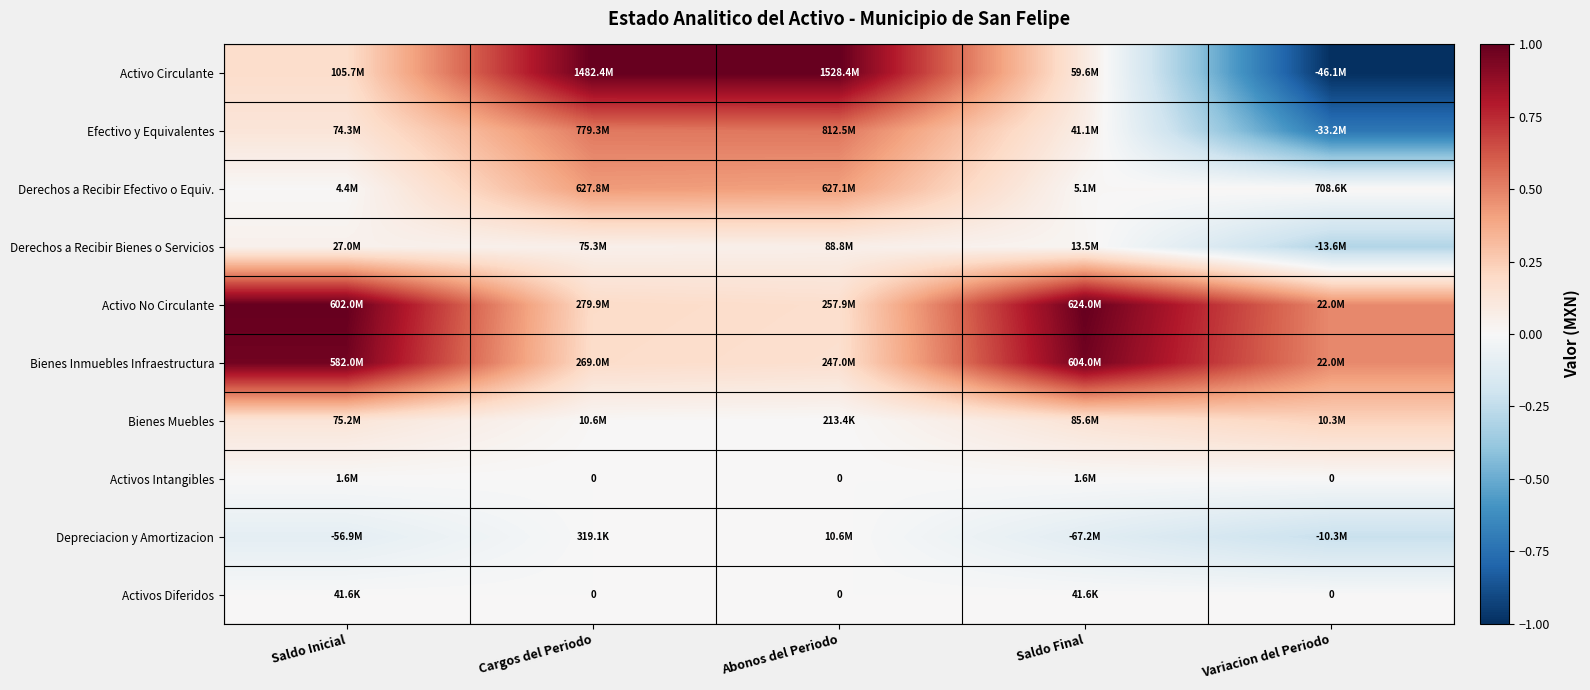

How many values in Depreciacion y Amortizacion are below zero?

3